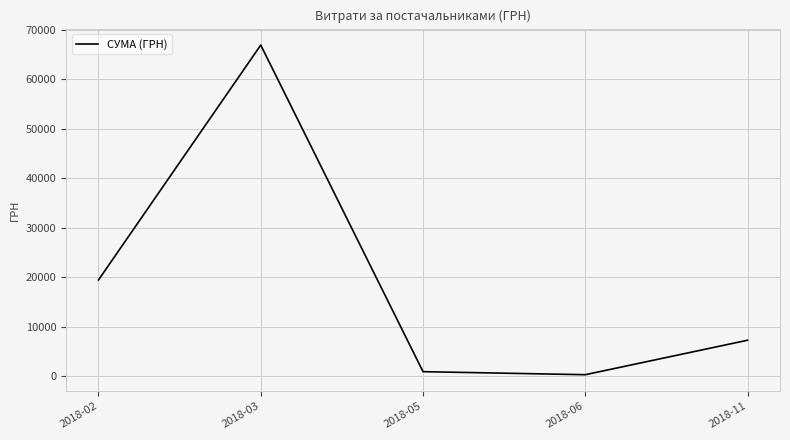

What is the difference between the maximum and minimum values?

66655.2